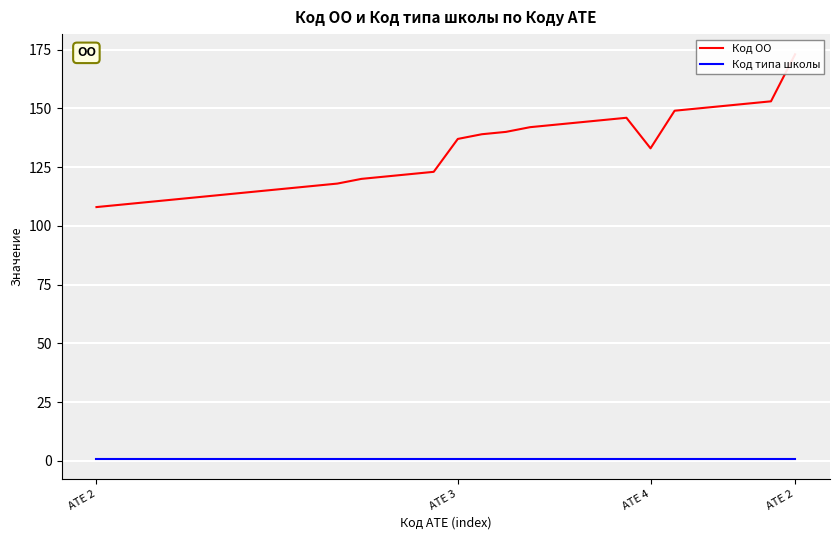

What is the label of the 4th point from the left?

АТЕ 2